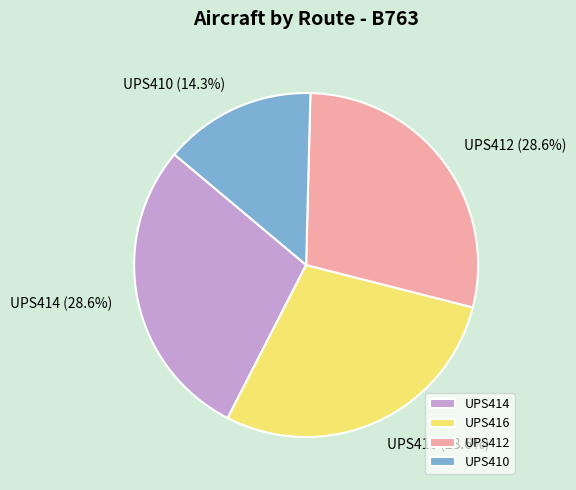

What is the smallest slice in the pie chart?

UPS410